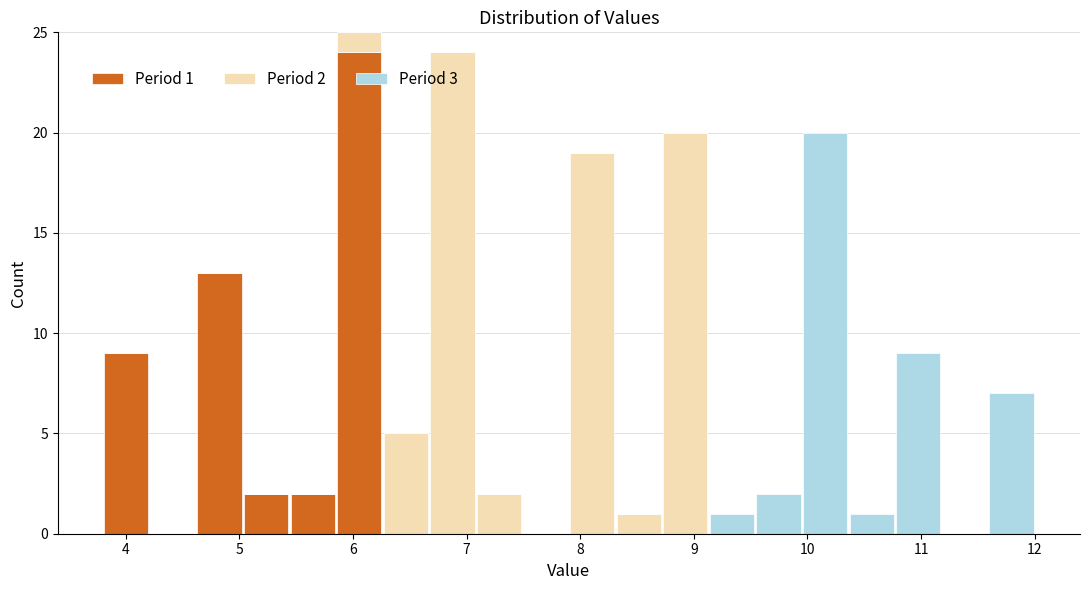

Which range on the x-axis has the tallest stacked bar (by total height)?

5.85 to 6.26